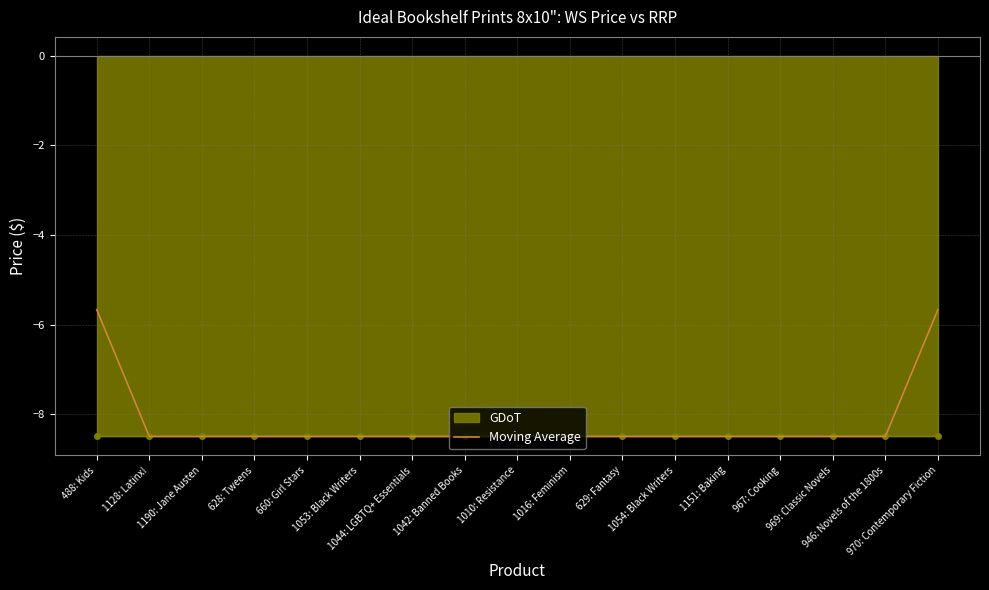

Rank the categories by value from lowest to highest.

1128: Latinx!, 1190: Jane Austen, 628: Tweens, 660: Girl Stars, 1053: Black Writers, 1044: LGBTQ+ Essentials, 1042: Banned Books, 1010: Resistance, 1016: Feminism, 629: Fantasy, 1054: Black Writers, 1151: Baking, 967: Cooking, 969: Classic Novels, 946: Novels of the 1800s, 488: Kids, 970: Contemporary Fiction